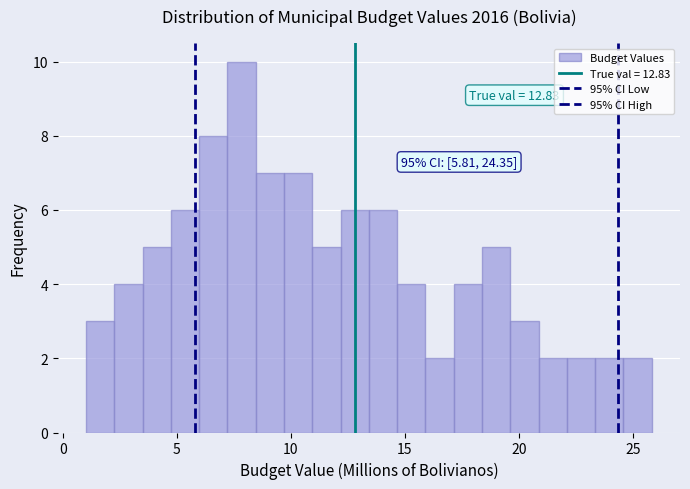

Around what value on the x-axis is the tallest bar? Give the approximate position of its centre, as read against the axis.

8.0